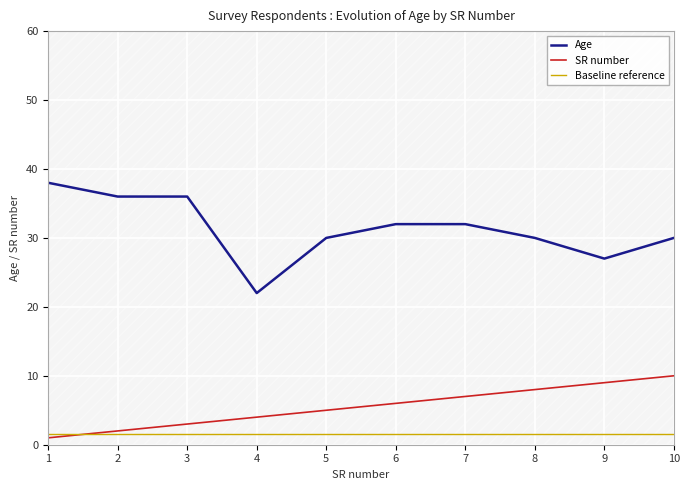

True or false: Age and SR number cross at least once.

False